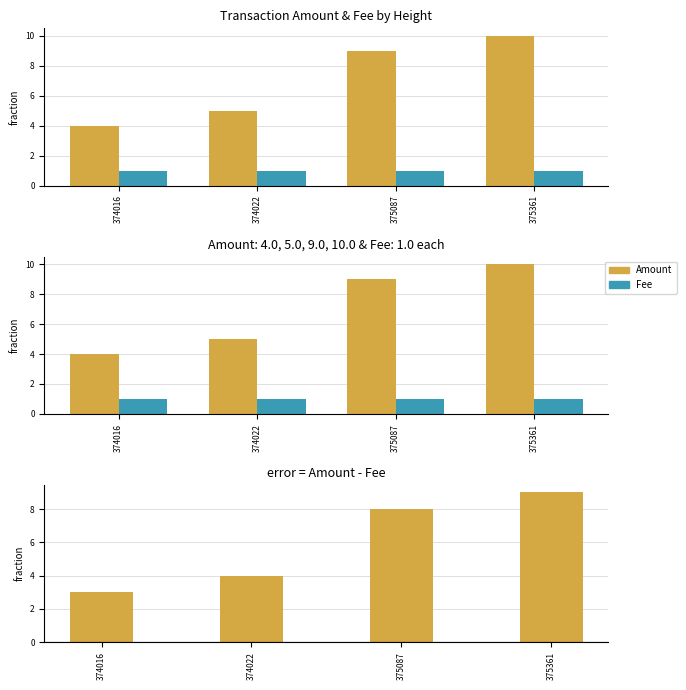

The Fee series shows 1 at 374016. True or false?

True